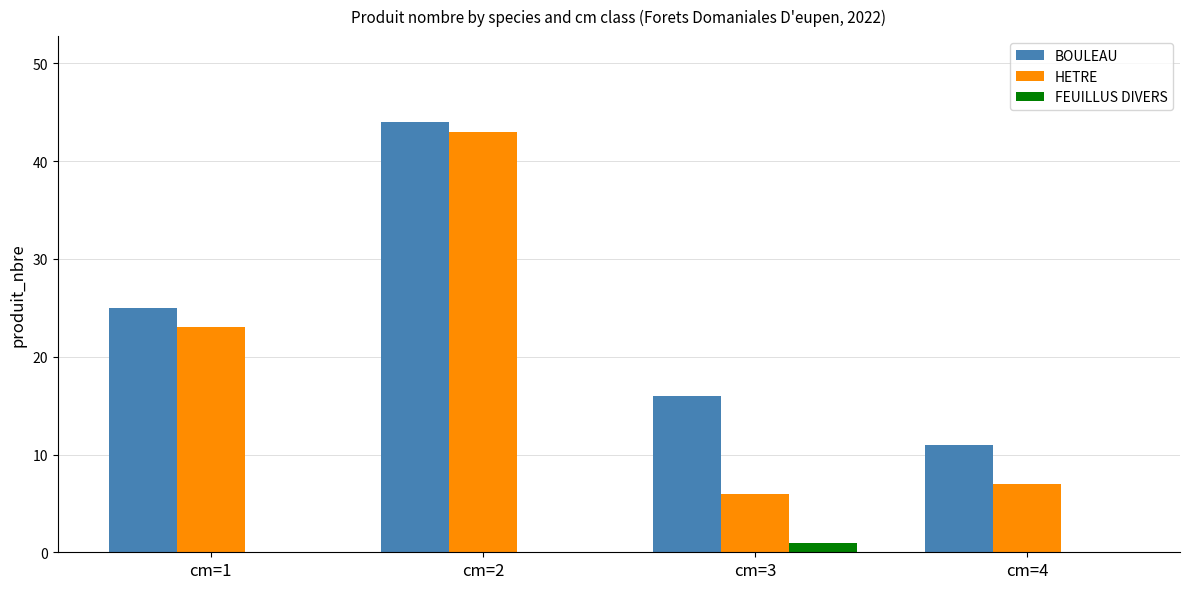

At which category is the sum across all series the highest?

cm=2